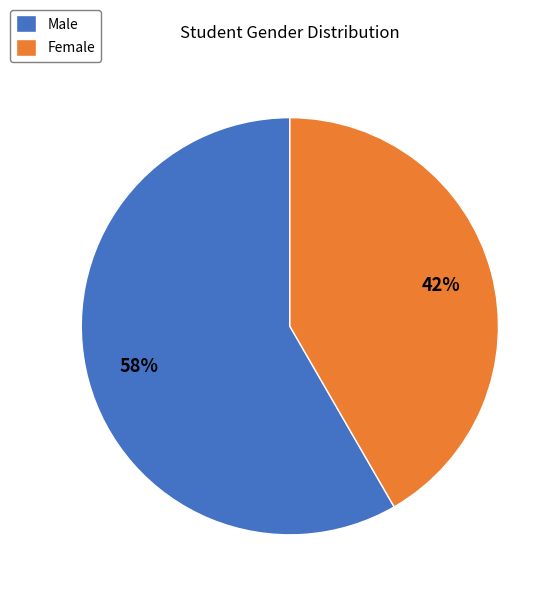

To the nearest percent, what portion does Male represent?

58%